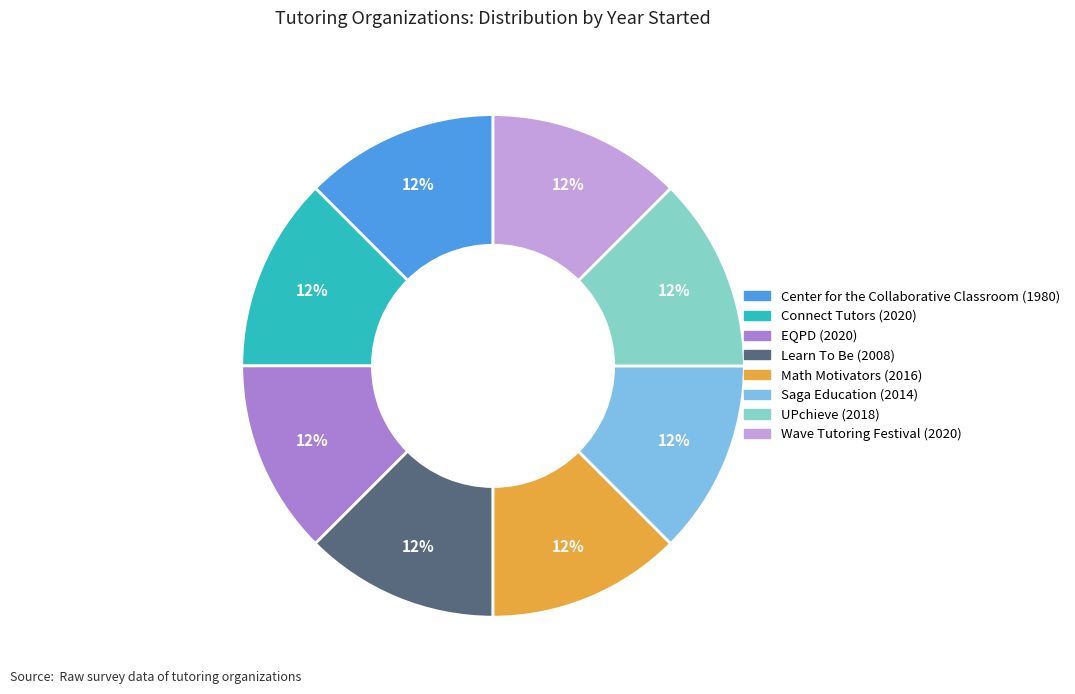

Count the number of slices in the pie.

8